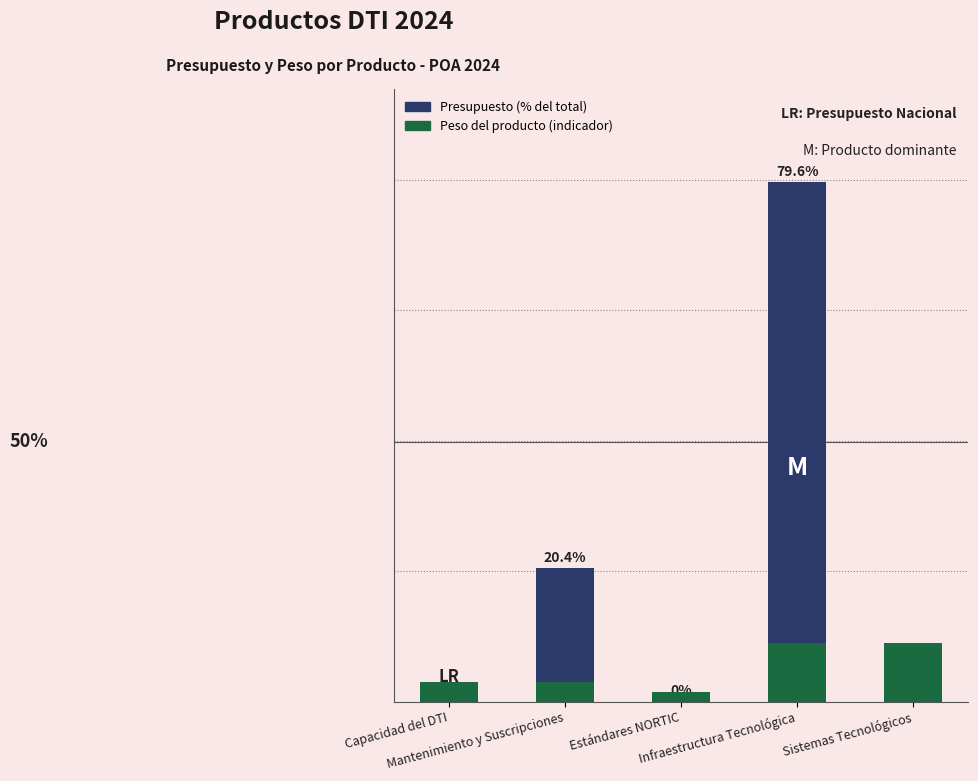

Count the number of data series in this chart.

2